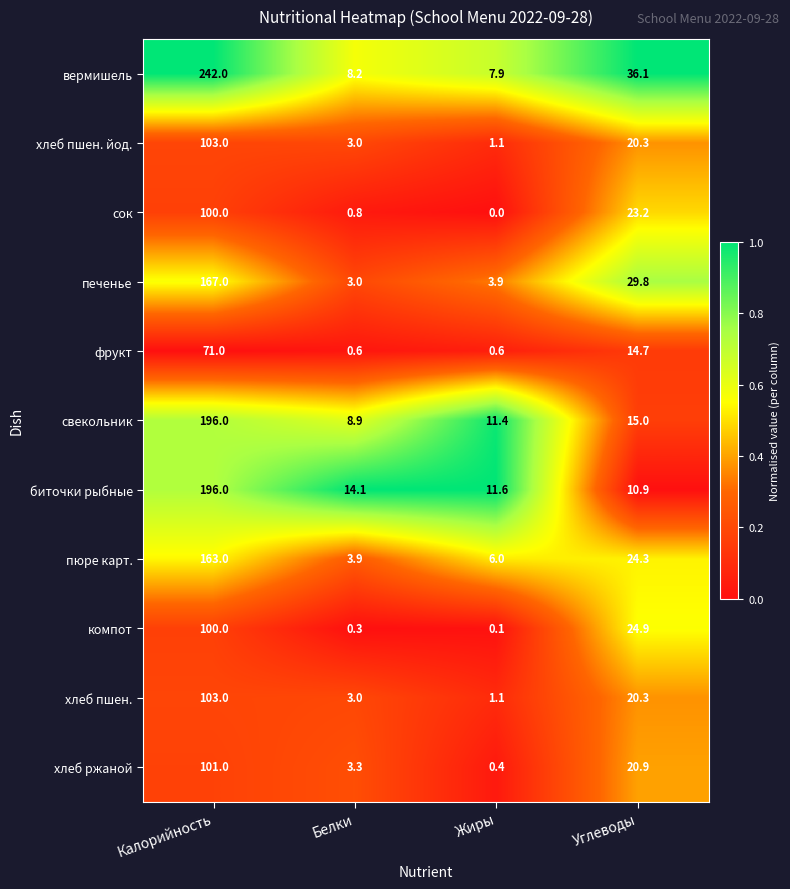

What is the sum of the печенье values at Жиры and Белки?

6.9